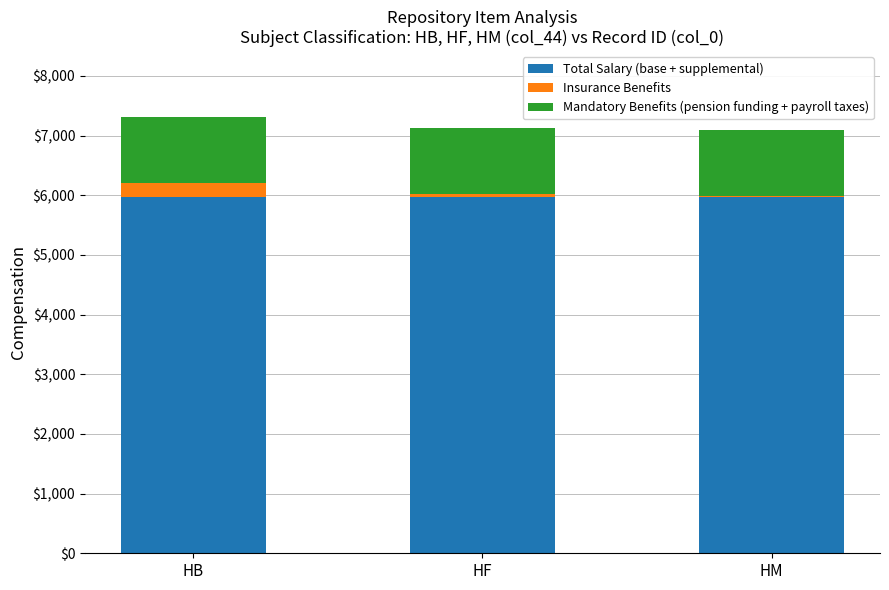

What is the total value across all series at HF?

7135